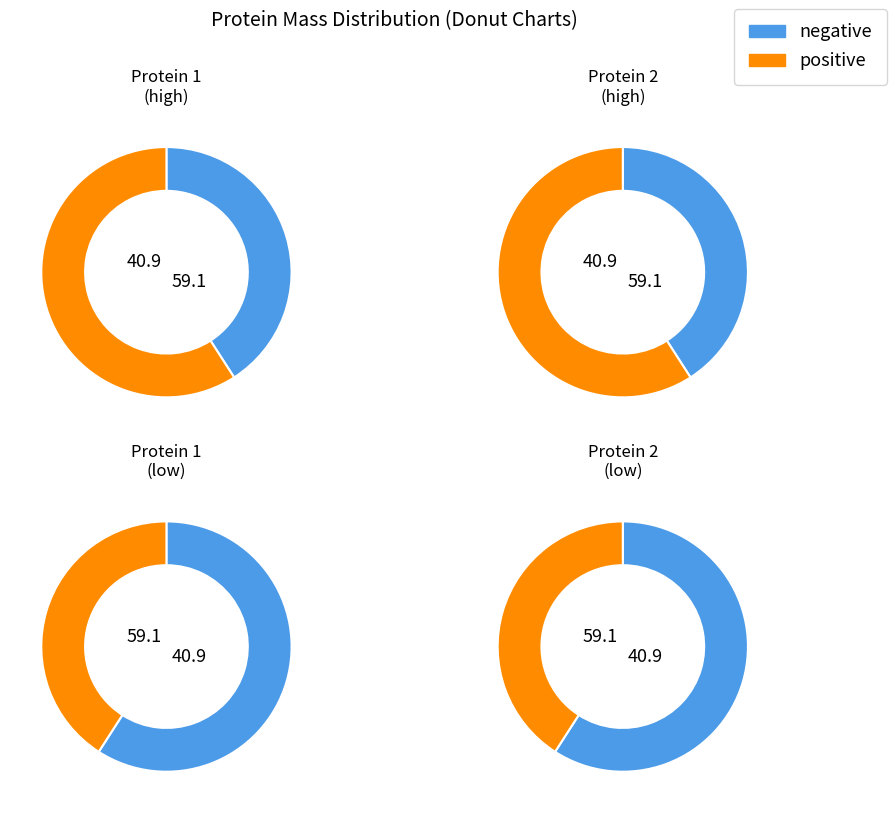

How many slices are in this pie chart?

2